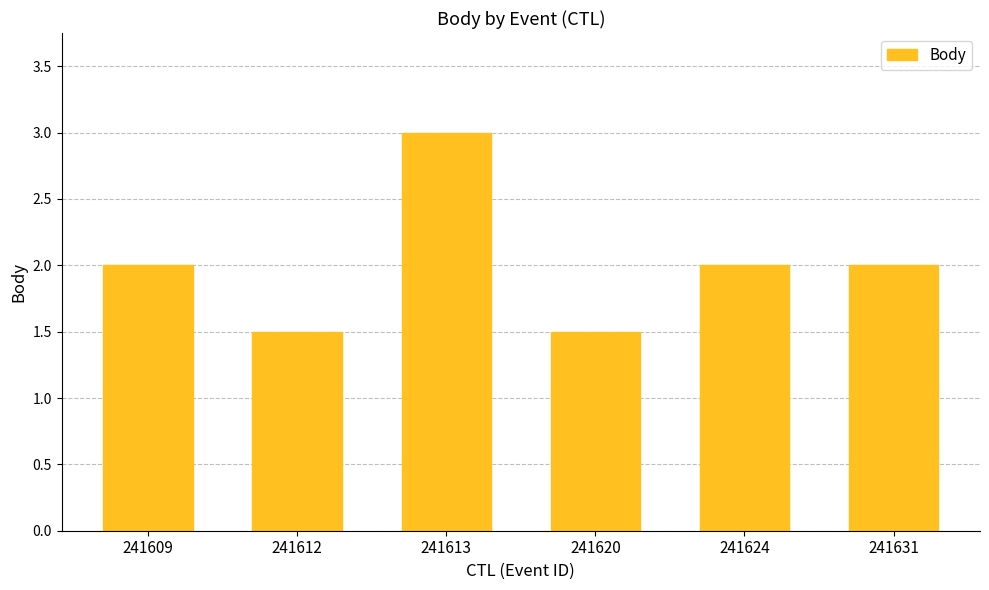

The value at 241613 is 3.0. True or false?

True